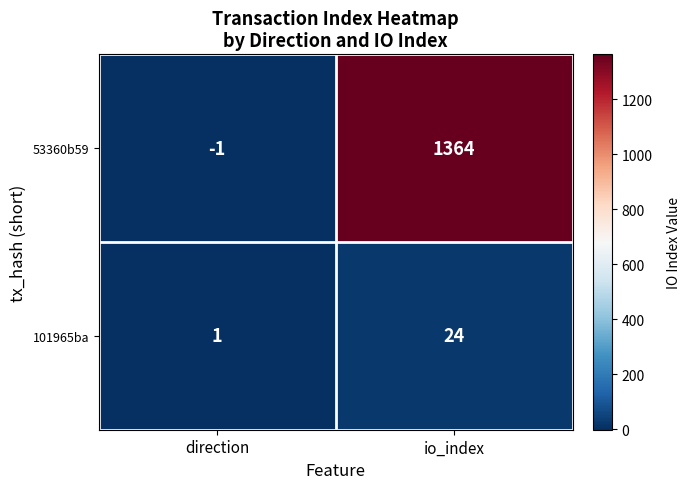

Rank the series at io_index from lowest to highest value.

101965ba, 53360b59